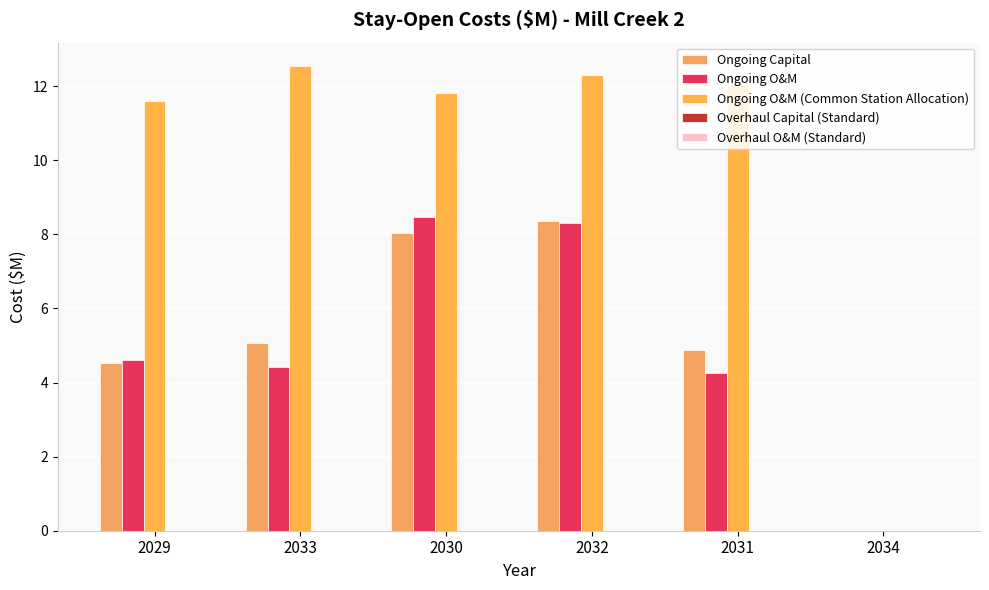

Which has a higher value, 2033 or 2032?

2032